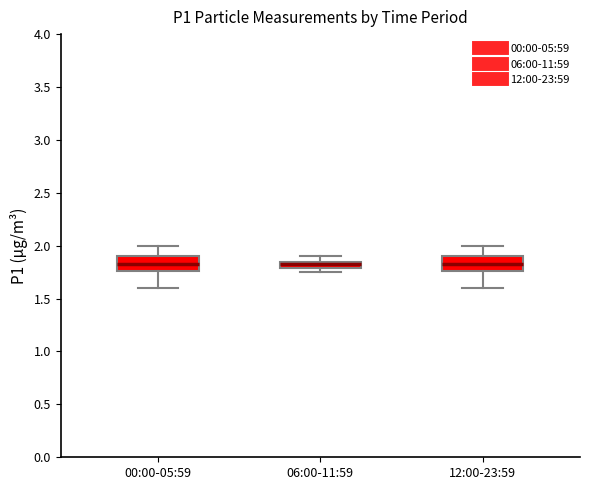

Where is the lower edge of the box for 06:00-11:59 on the y-axis? The values are not printed on the chart, so give them approximately, as read against the axis.

1.80